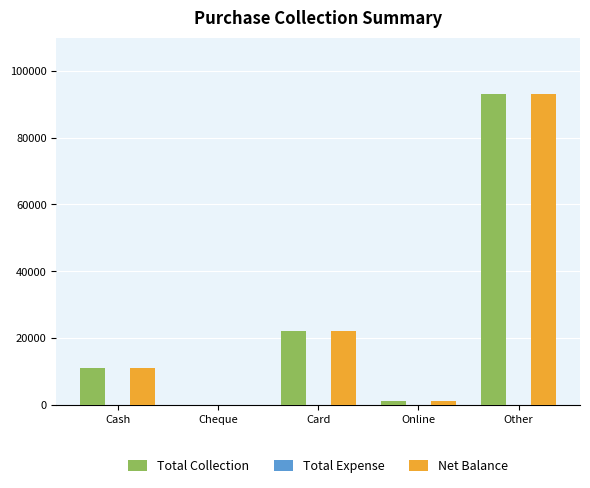

At which category is the sum across all series the highest?

Other